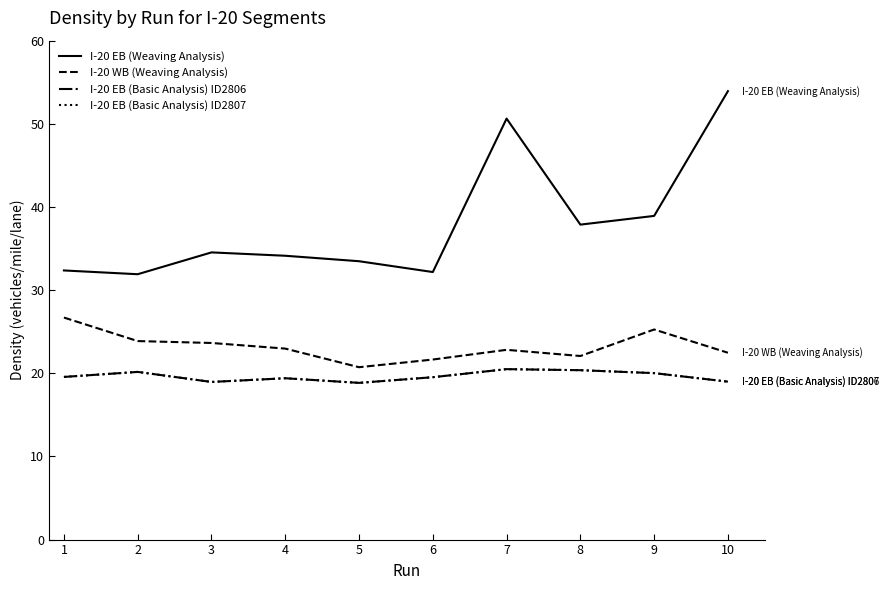

Which label corresponds to the largest value in the chart?

10